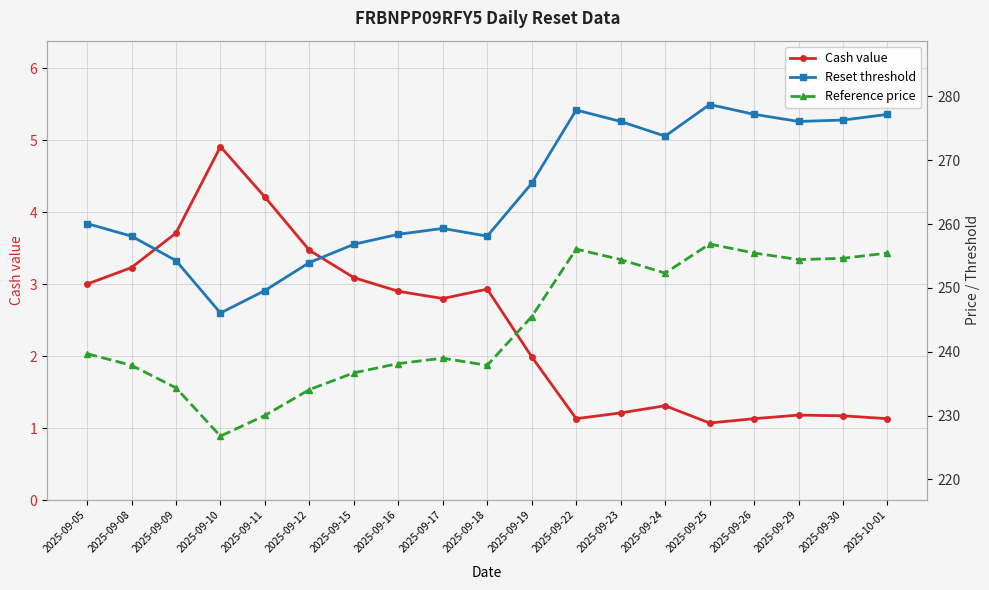

At which category is the sum across all series the highest?

2025-09-25